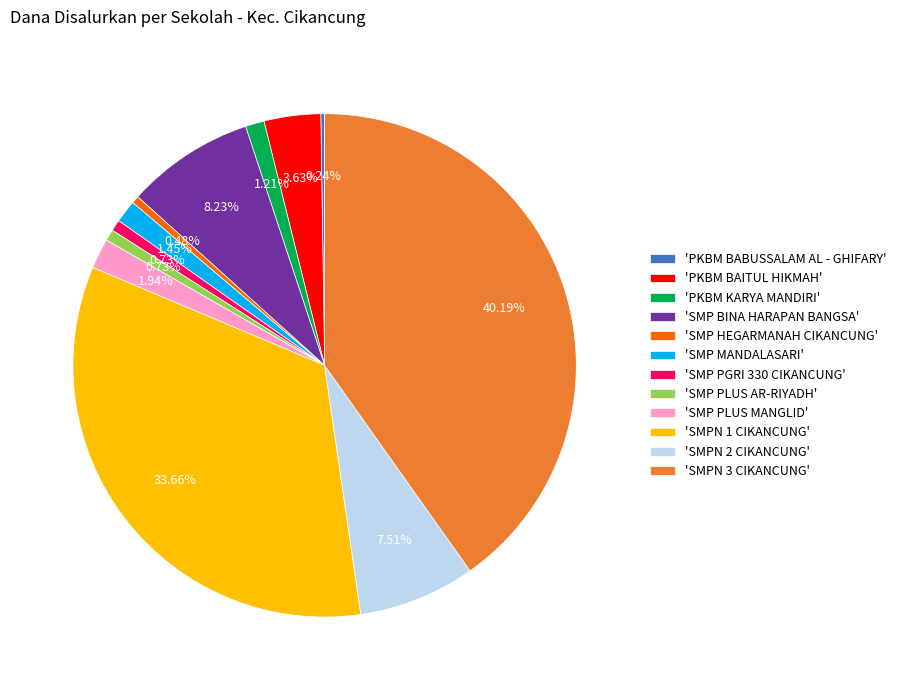

Which has a higher value, 'PKBM KARYA MANDIRI' or 'SMPN 1 CIKANCUNG'?

'SMPN 1 CIKANCUNG'